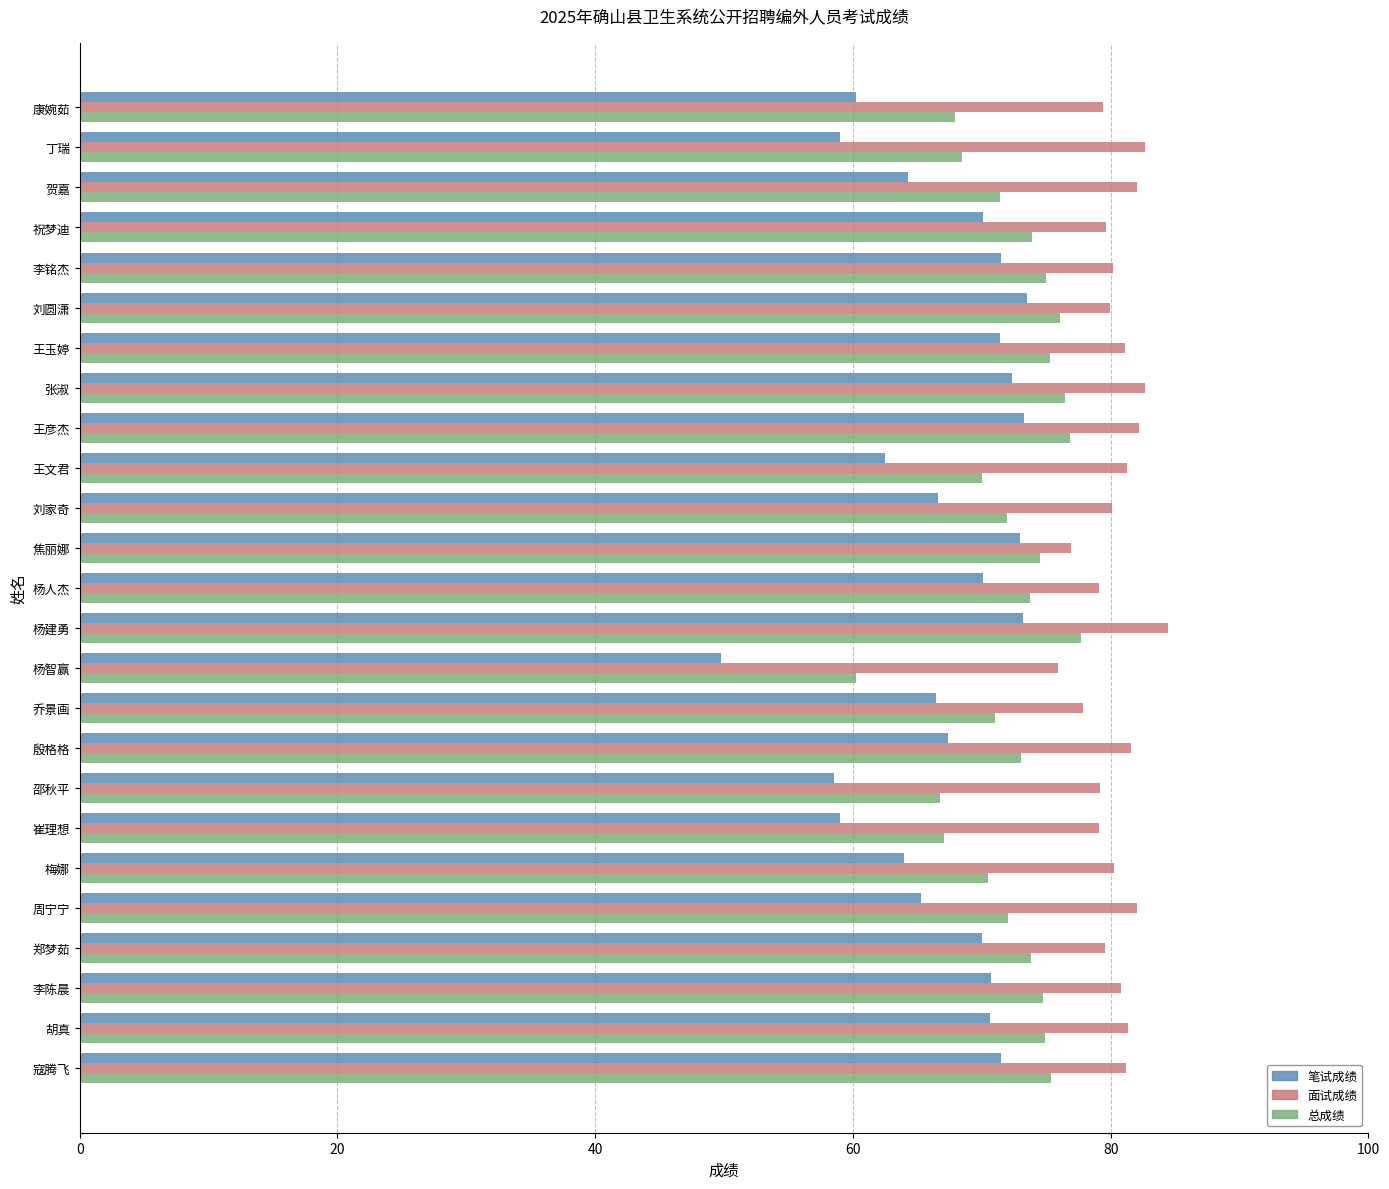

At which category is the sum across all series the highest?

杨建勇